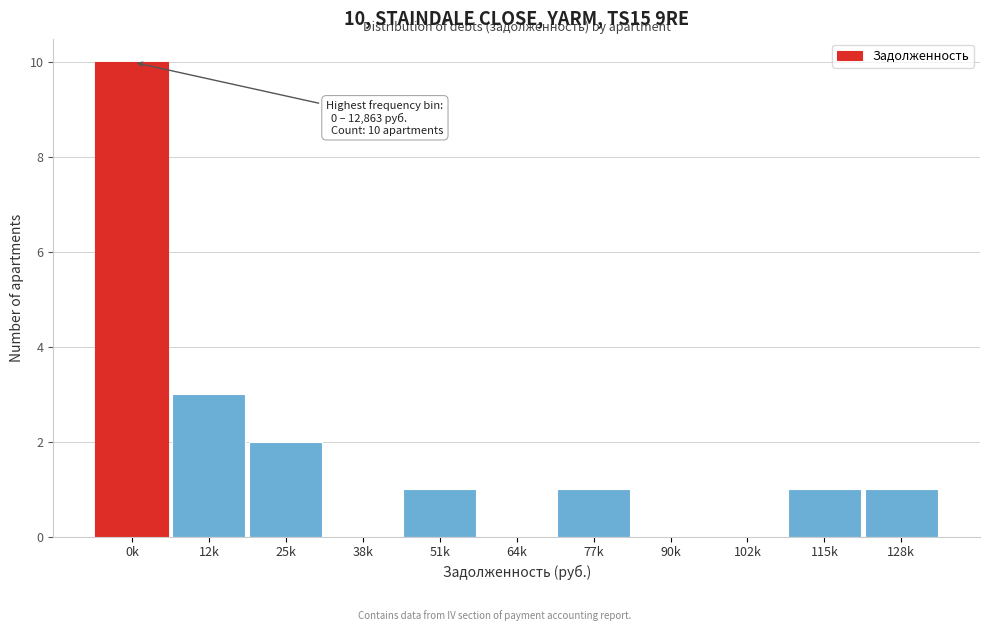

Reading left to right, list all the values displayed in this chart.

0k=10	12k=3	25k=2	38k=0	51k=1	64k=0	77k=1	90k=0	102k=0	115k=1	128k=1